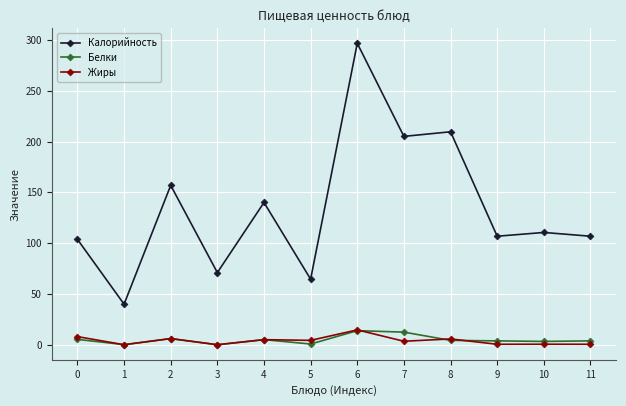

How many series are shown in this chart?

3